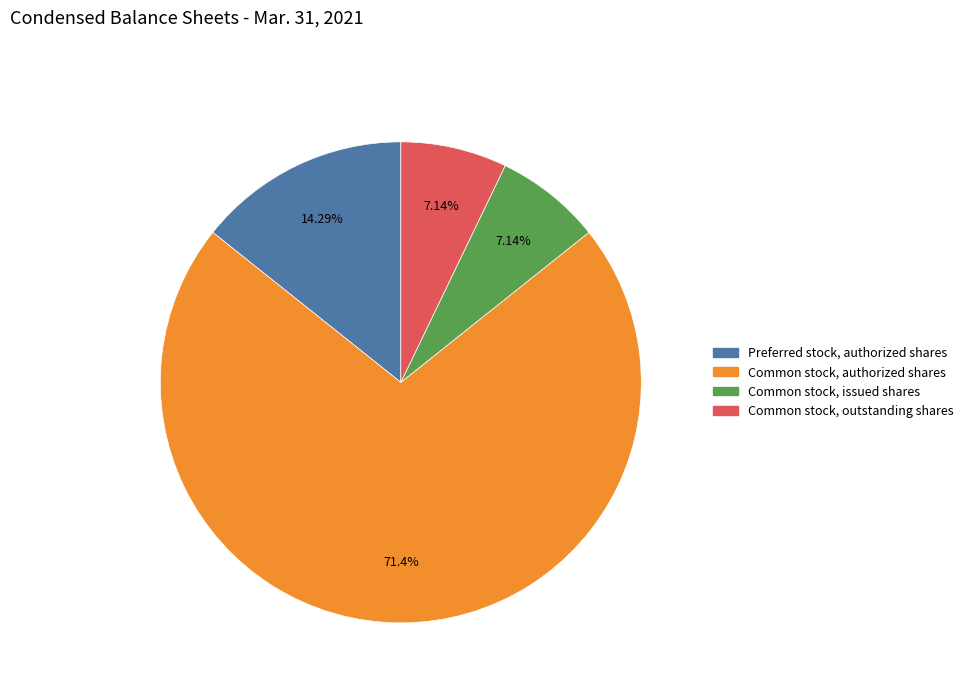

To the nearest percent, what percentage of the pie is Common stock, authorized shares?

71%